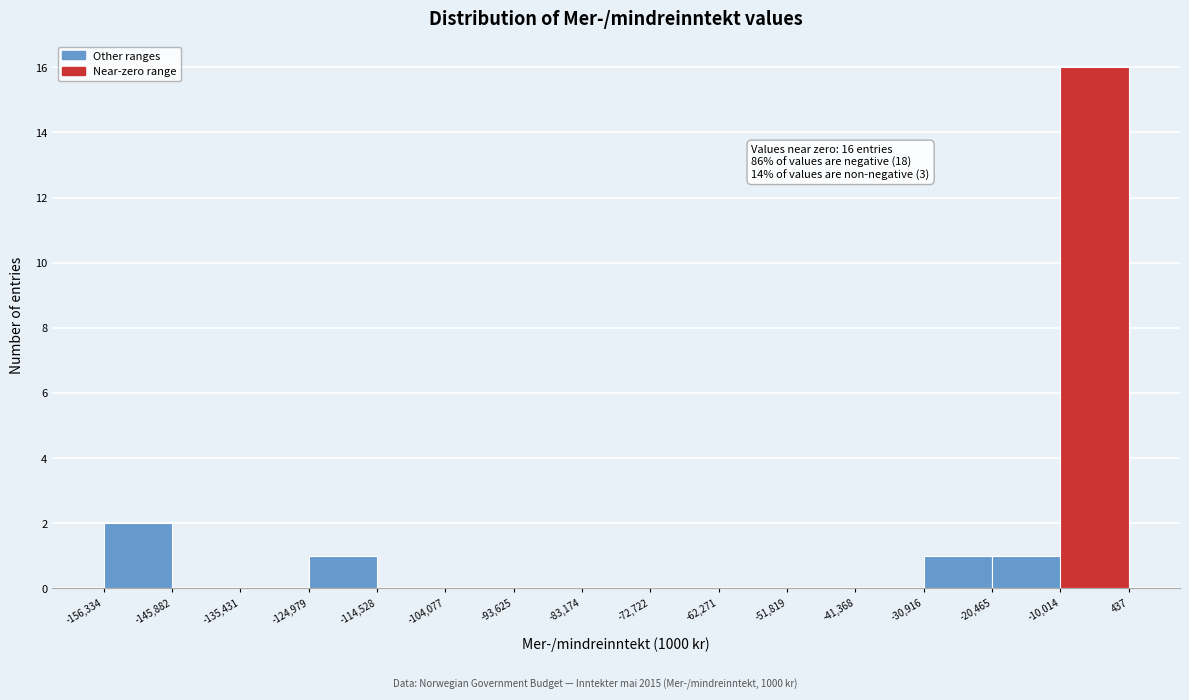

Over which range of the x-axis is the bar tallest?

-10,014 to 437